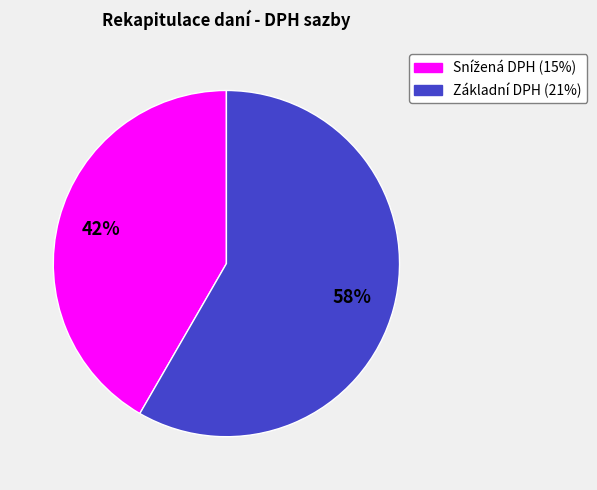

True or false: Základní DPH (21%) accounts for 69% of the total.

False